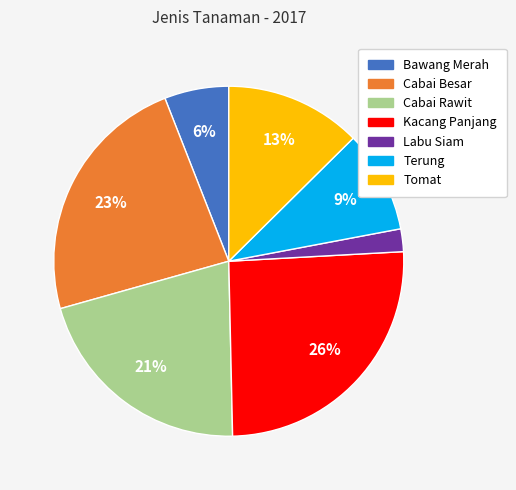

Between Cabai Rawit and Bawang Merah, which is larger?

Cabai Rawit